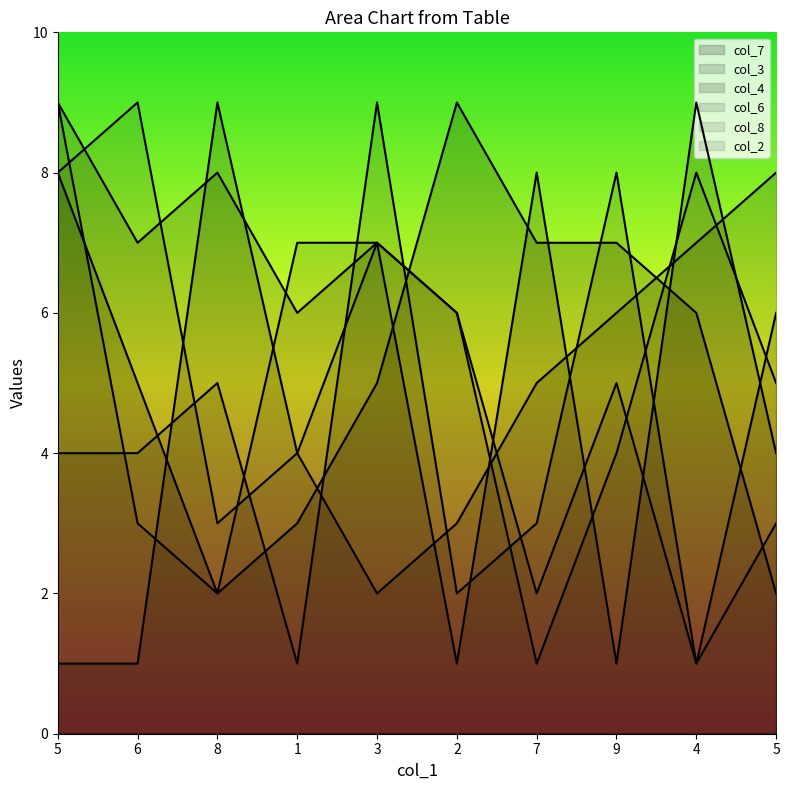

How many data points in col_2 are less than 5?

5